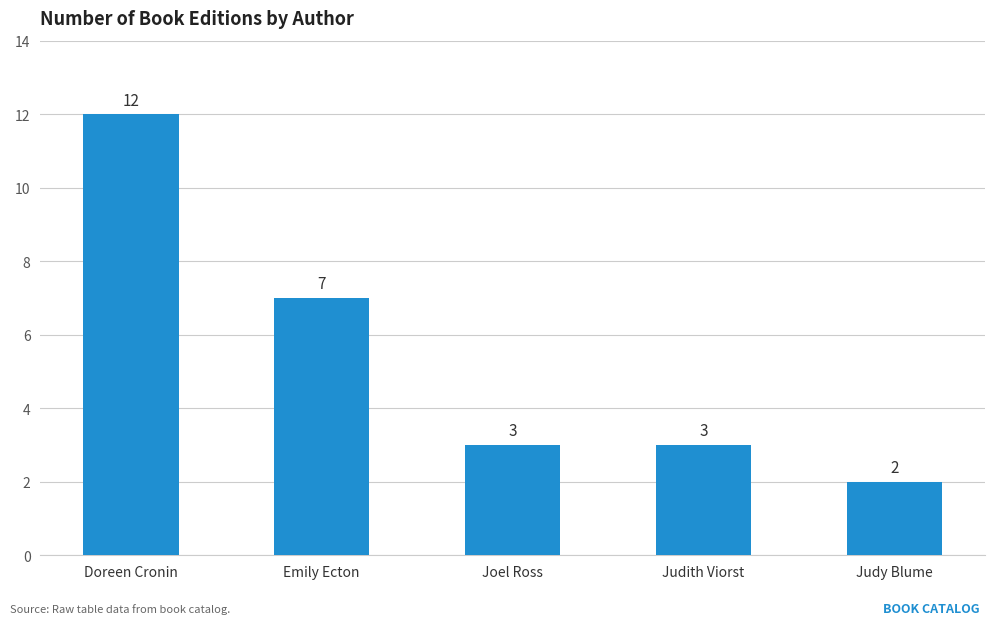

What is the ratio of the value at Judy Blume to the value at Joel Ross?

0.7